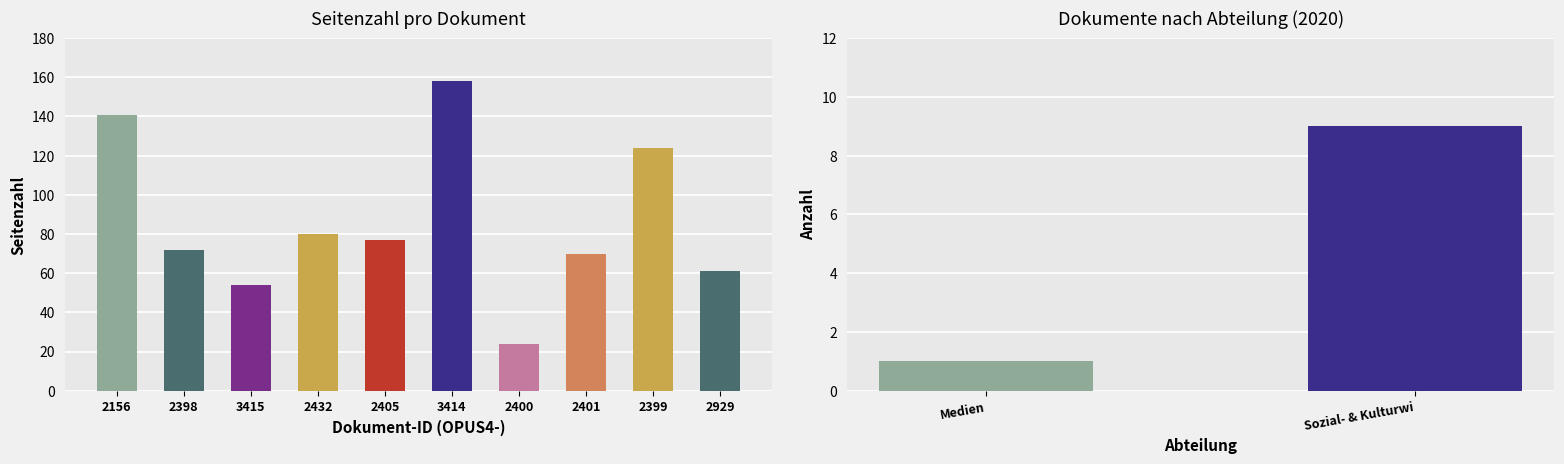

Read the value at 2399, to the nearest 50.

100